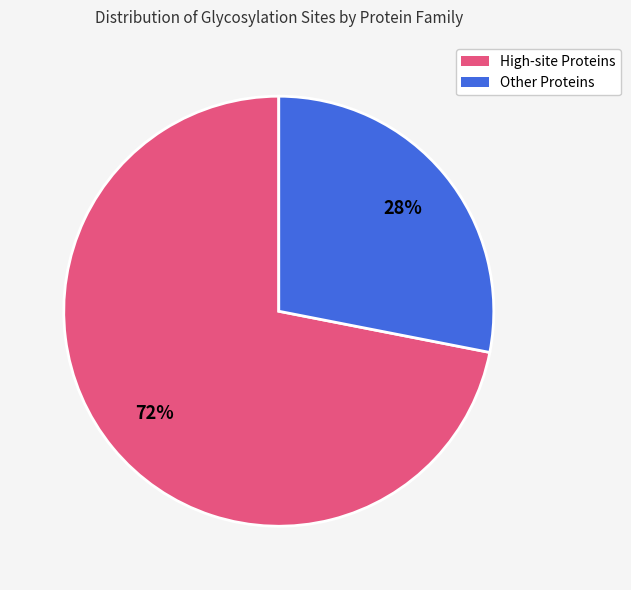

To the nearest percent, what is the average slice percentage?

50%